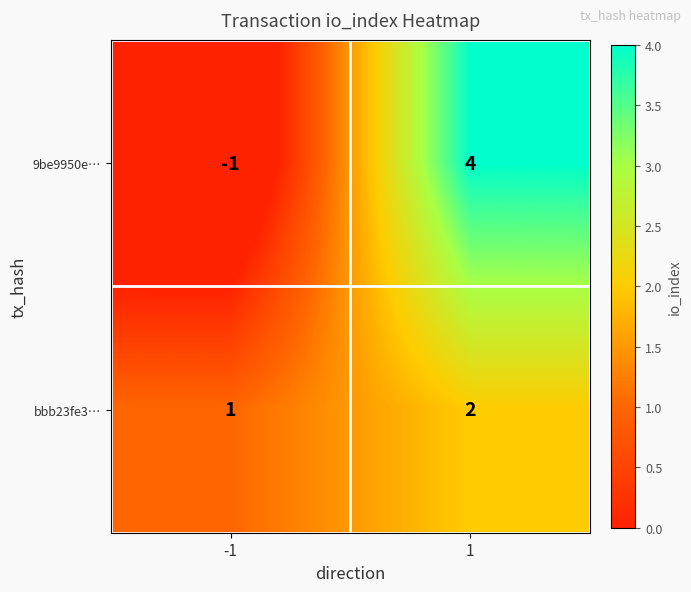

List the series in order of their peak value, lowest first.

bbb23fe3…, 9be9950e…